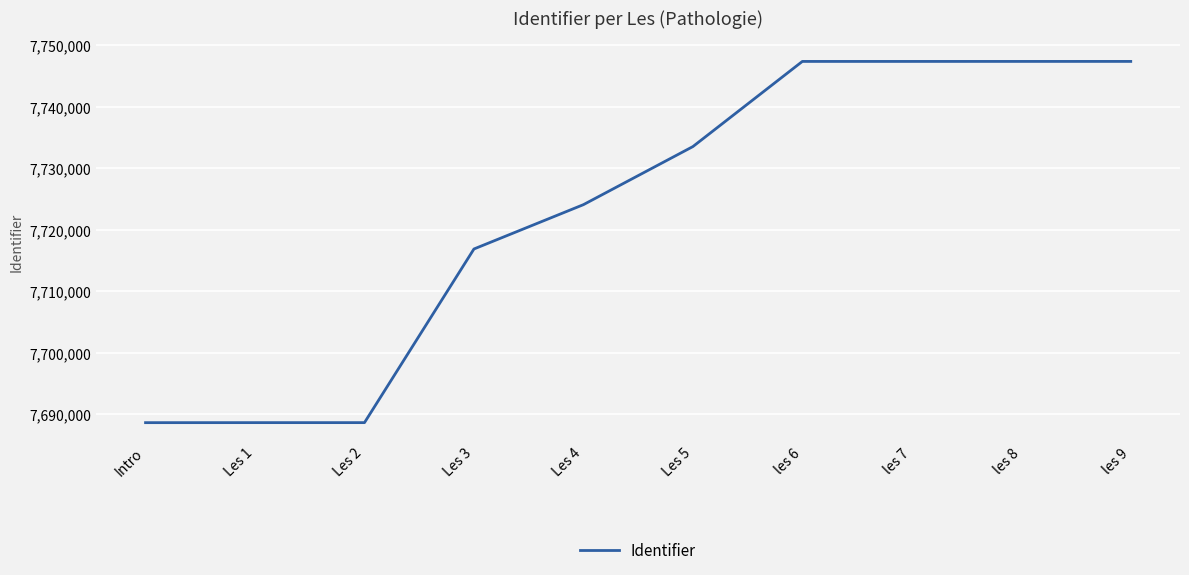

Is it true that the value at Les 5 is 10496548?

False